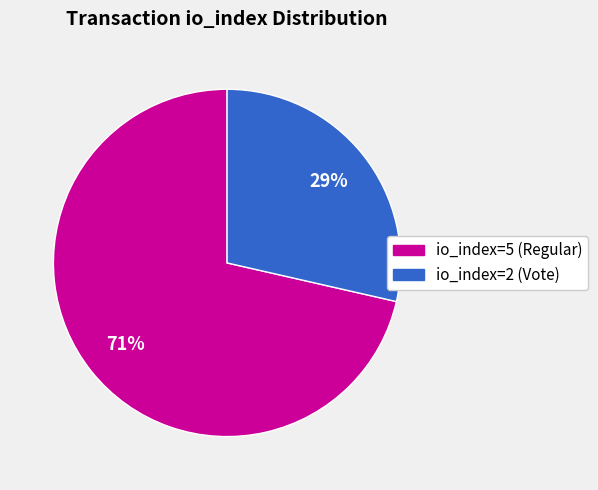

Which slice represents more than half of the pie?

io_index=5 (Regular)